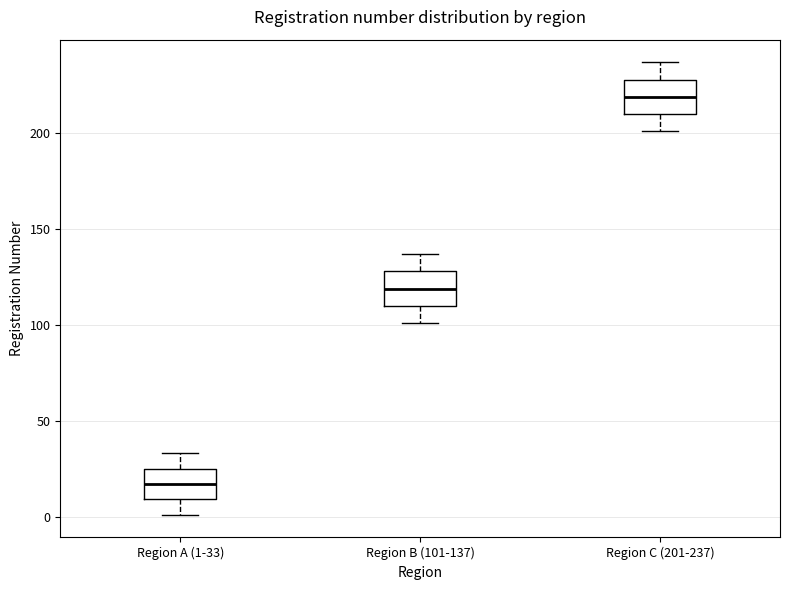

Where does the lower whisker of the box for Region C (201-237) end on the y-axis? The values are not printed on the chart, so give them approximately, as read against the axis.

200